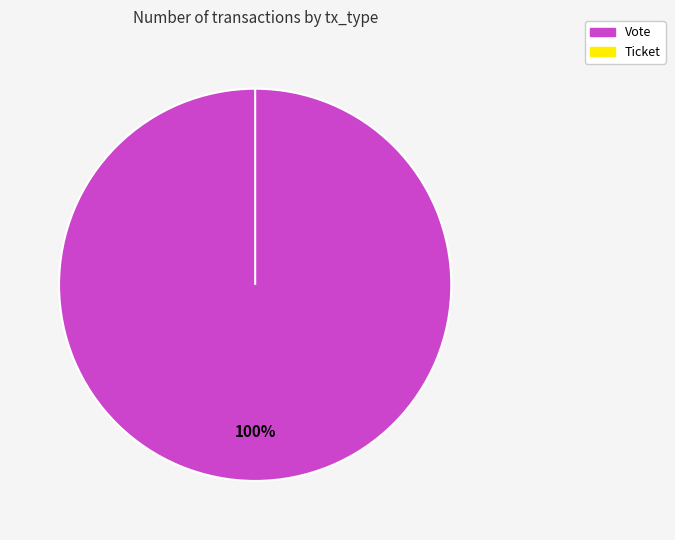

What is the change in value from Vote to Ticket?

-1